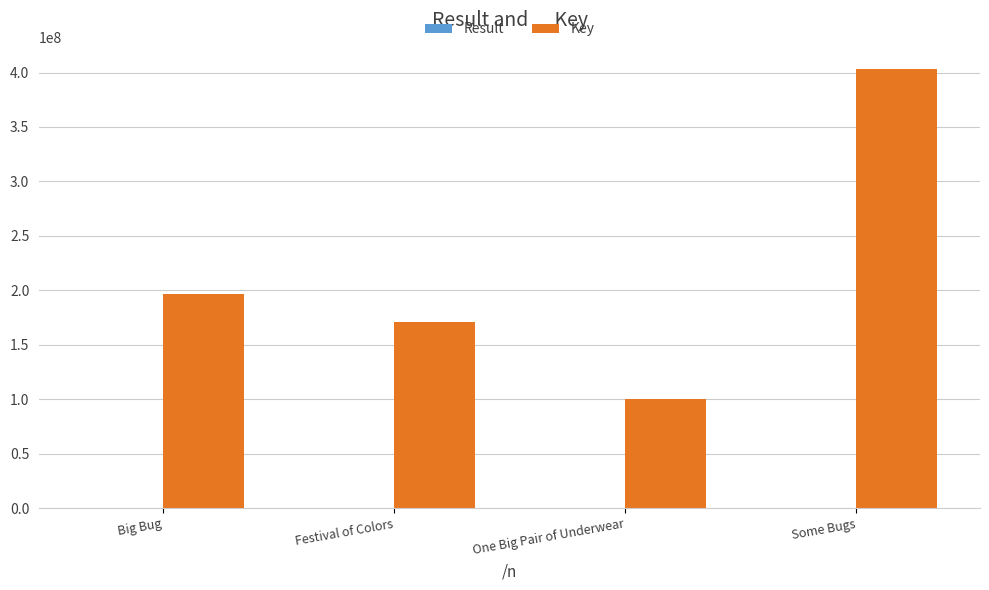

Between Big Bug and One Big Pair of Underwear, which series saw the biggest shift?

Key